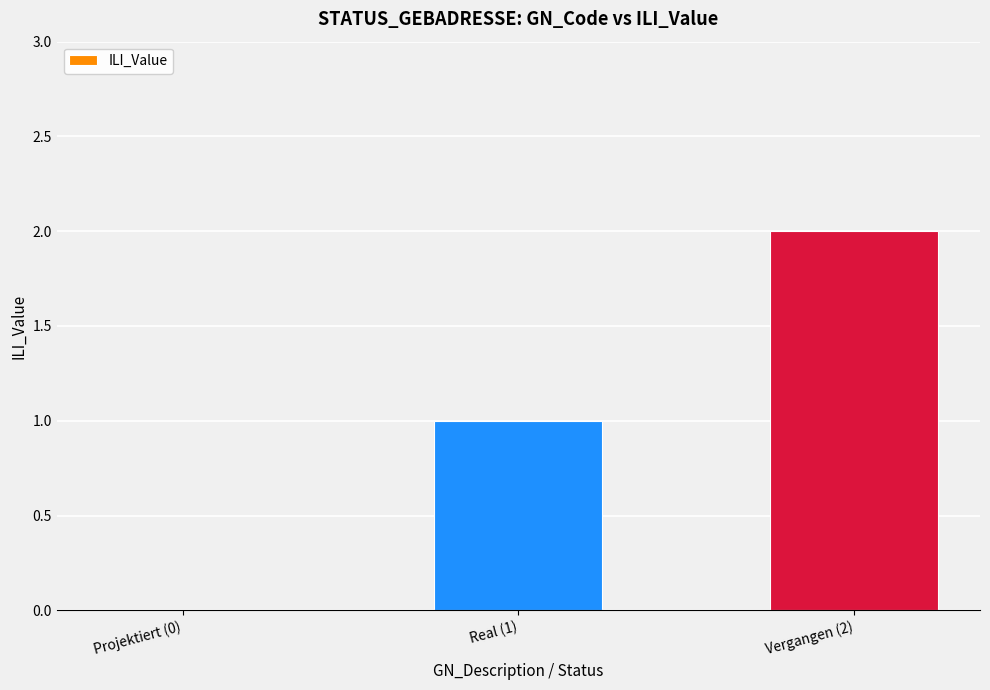

At which label is the value closest to 1?

Real (1)